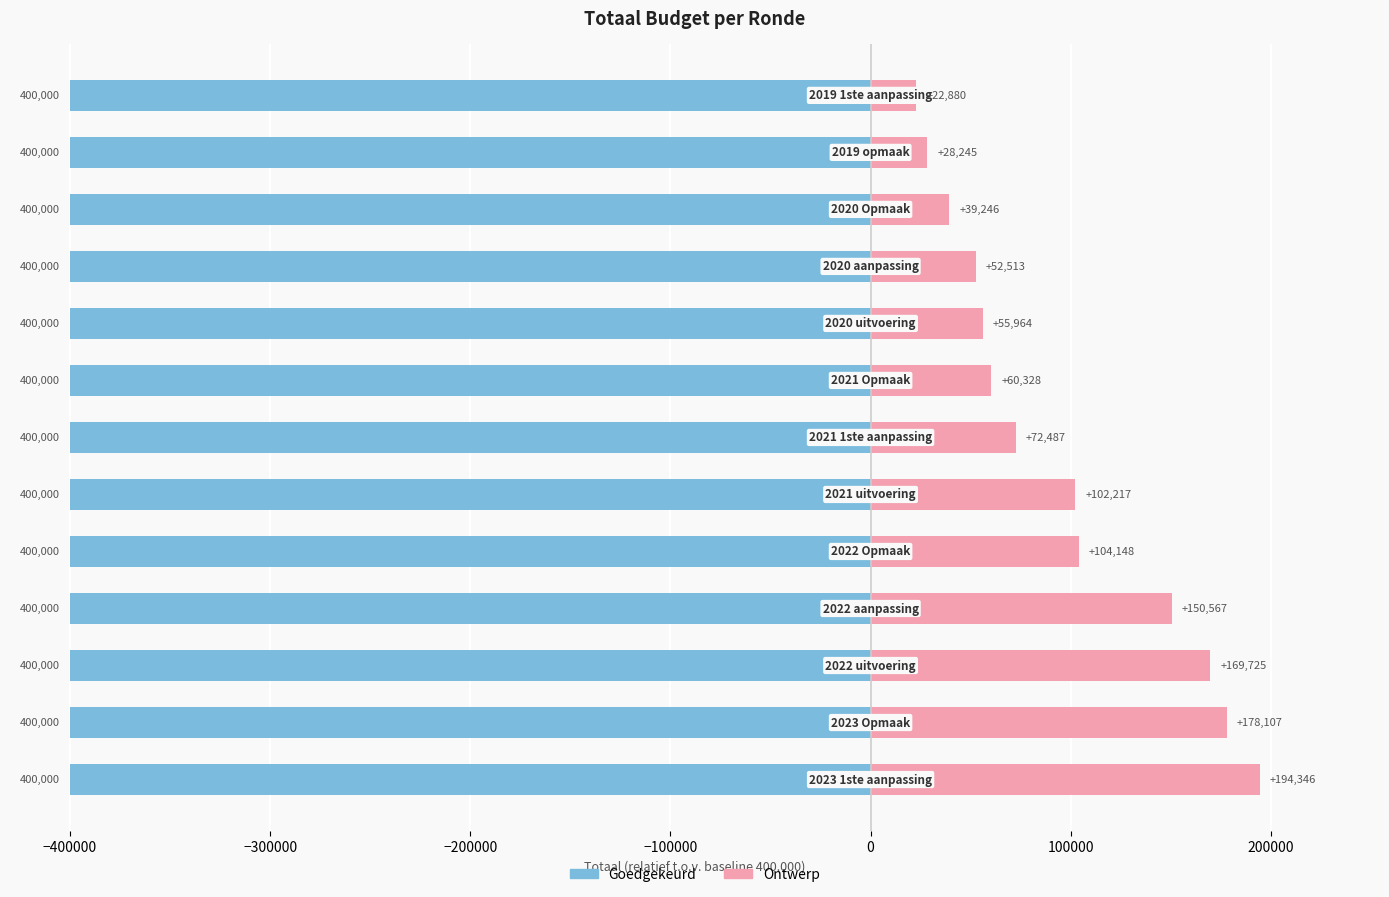

Does the chart contain stacked bars?

No